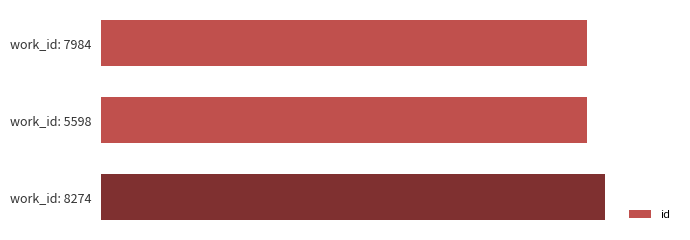

Are the bars horizontal?

Yes